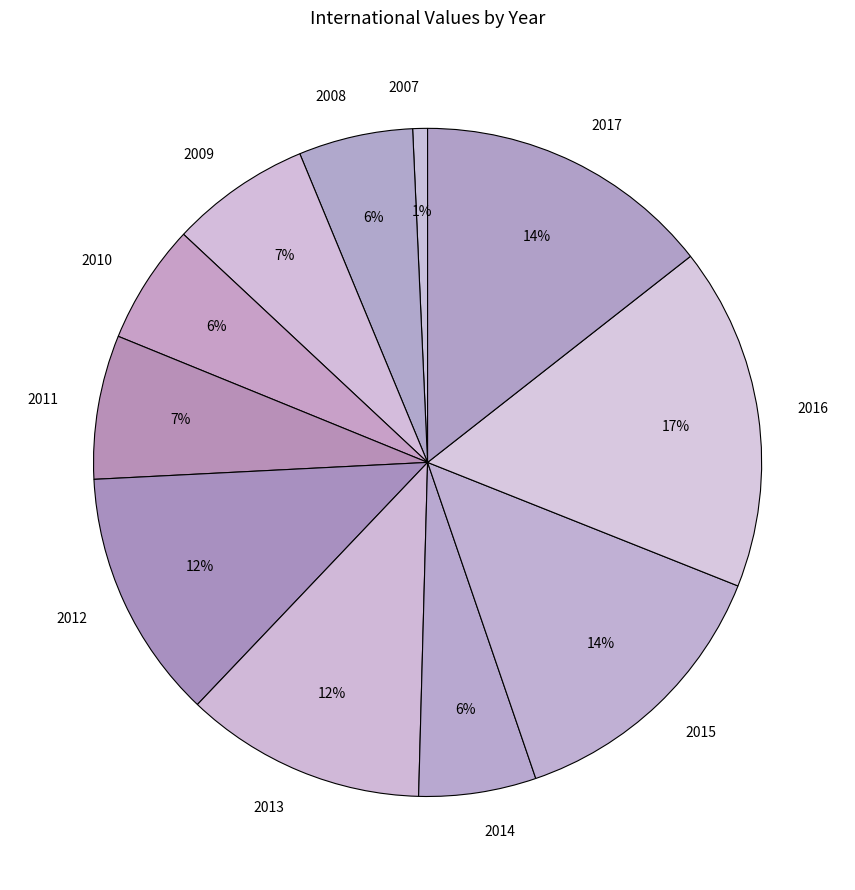

Is it true that 2011 is 7% of the pie?

True